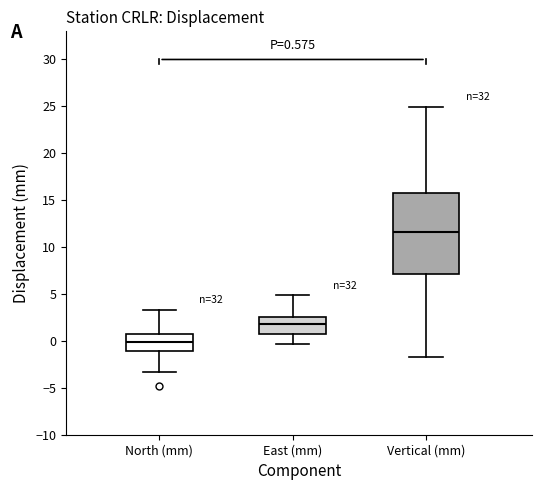

Which box's median line is the lowest?

North (mm)